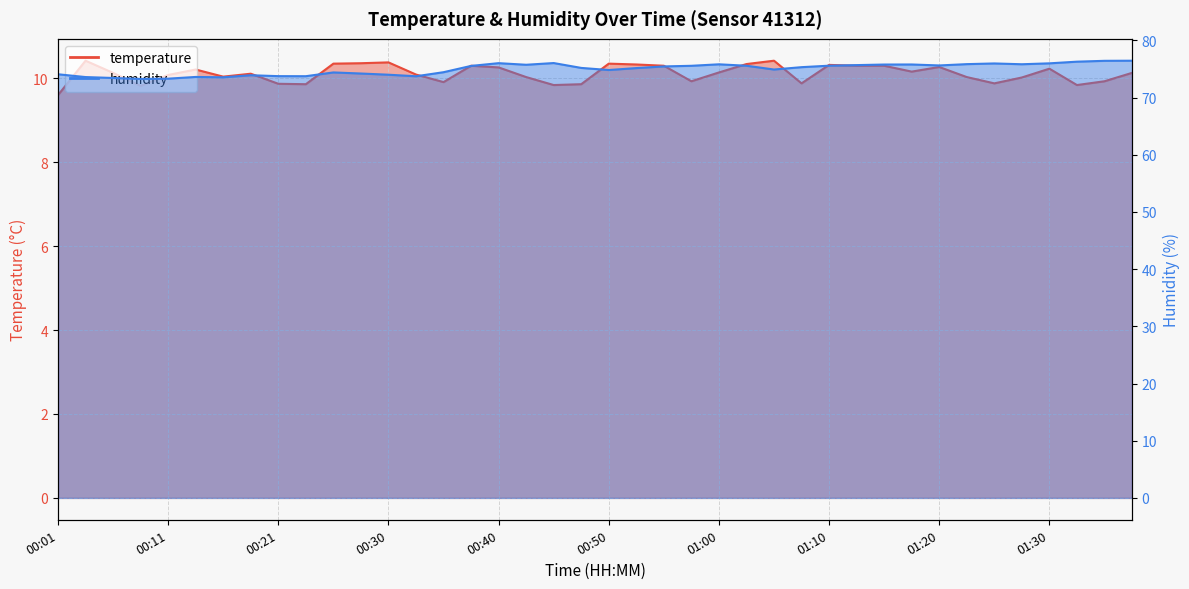

Where is the first local maximum for humidity?

00:13